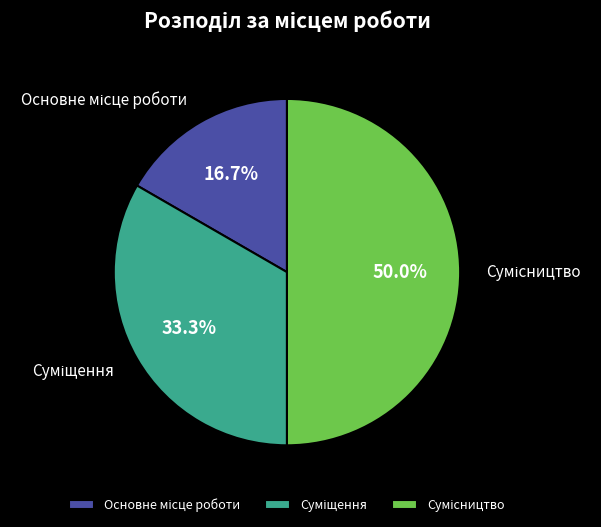

Combined, what portion of the pie is Основне місце роботи and Суміщення?

50.0%